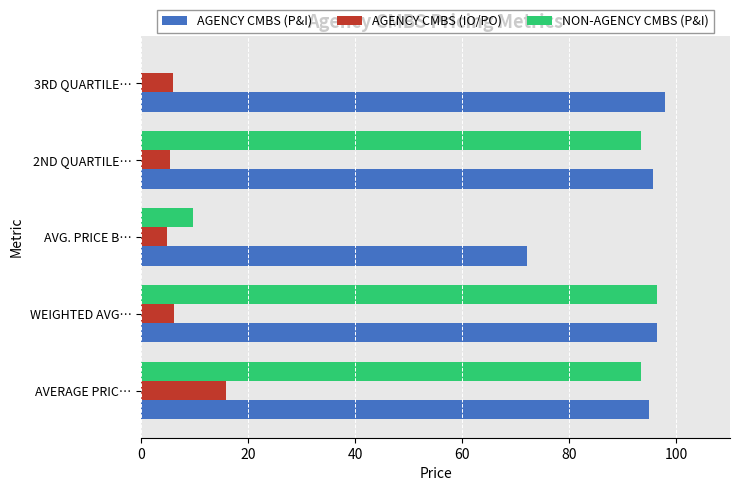

True or false: AGENCY CMBS (P&I) has a value of 113.8 at AVG. PRICE B….

False